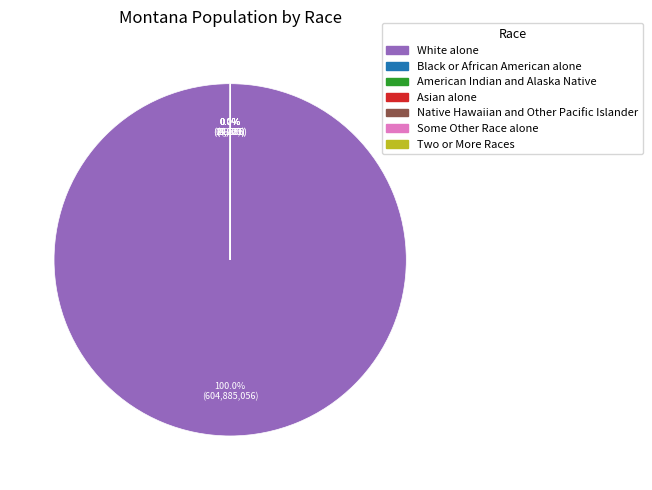

Which category has the biggest portion of the pie?

White alone